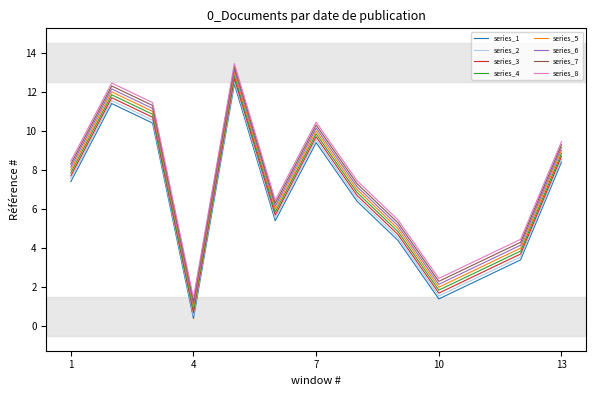

What is the smallest value displayed?

0.4